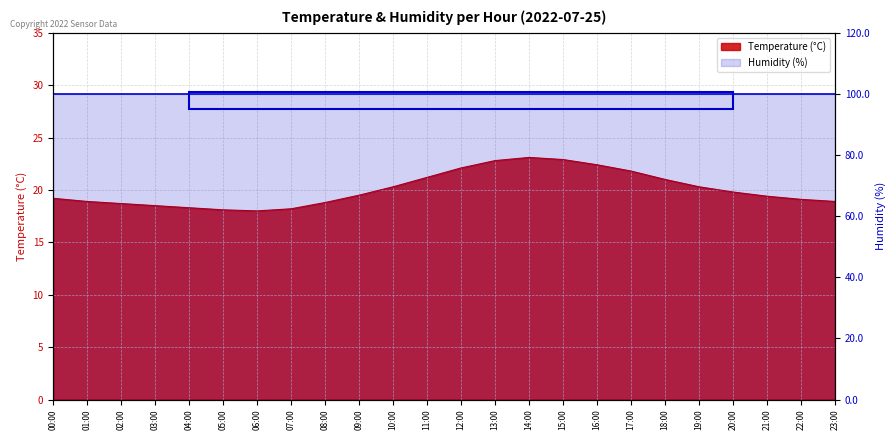

True or false: the data shows 33.0 at 11:00.

False